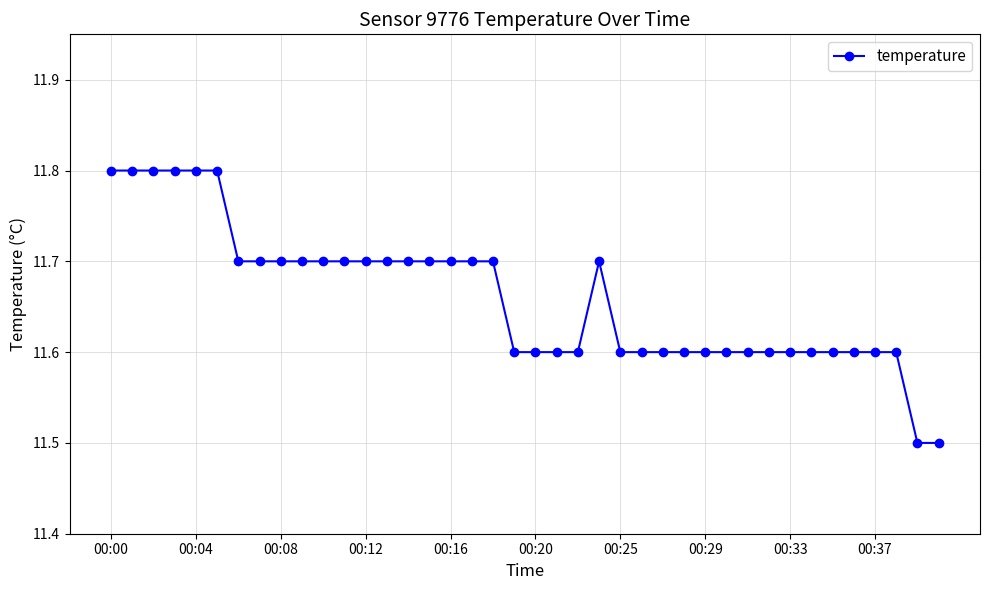

How many values are between 11 and 12?

40